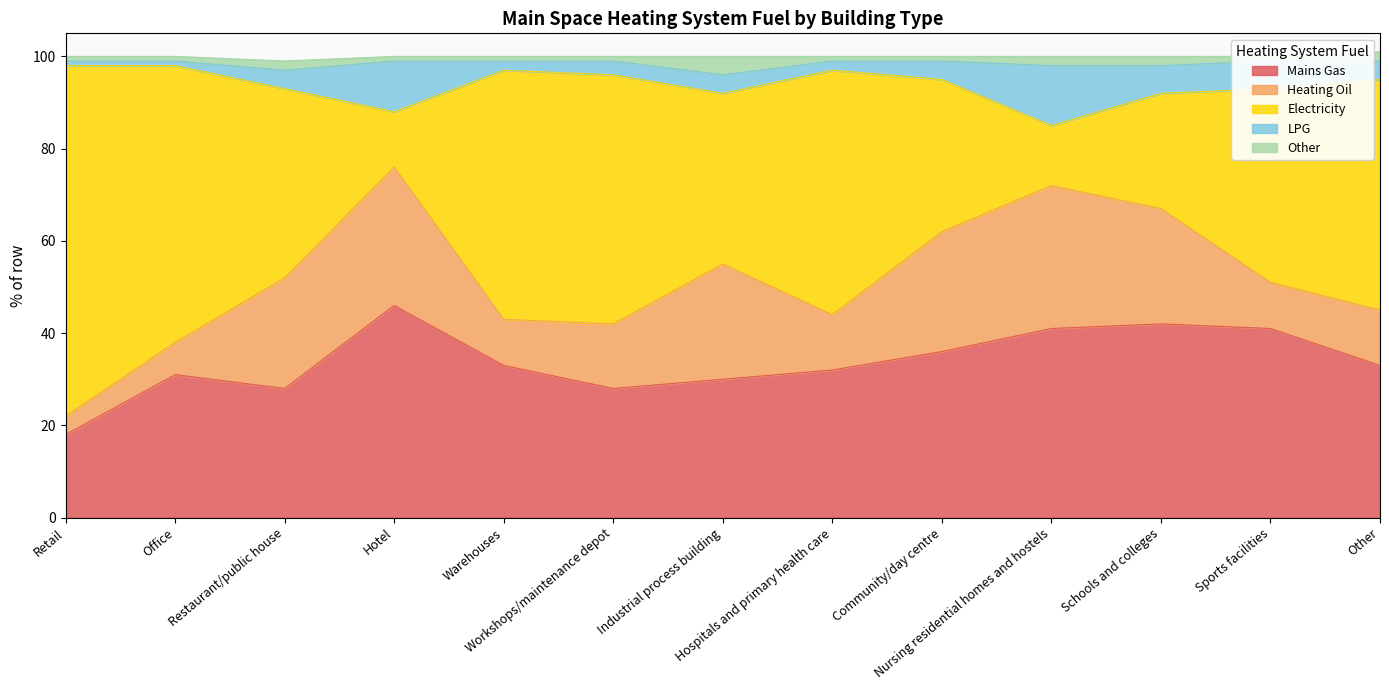

What is the total value across all series at Hospitals and primary health care?

100